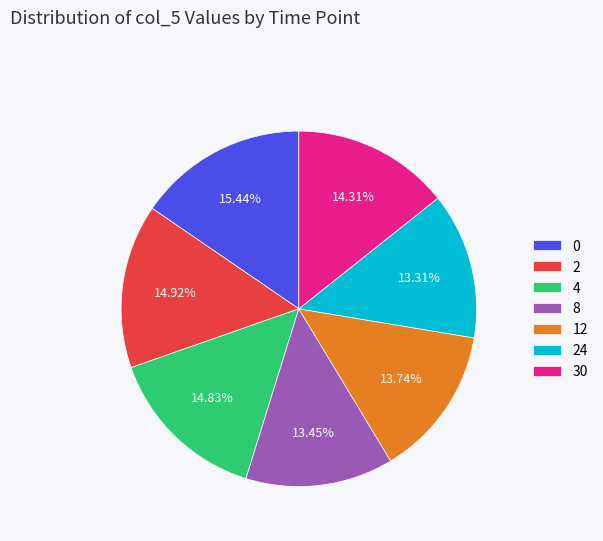

What is the ratio of the value at 2 to the value at 30?

1.0